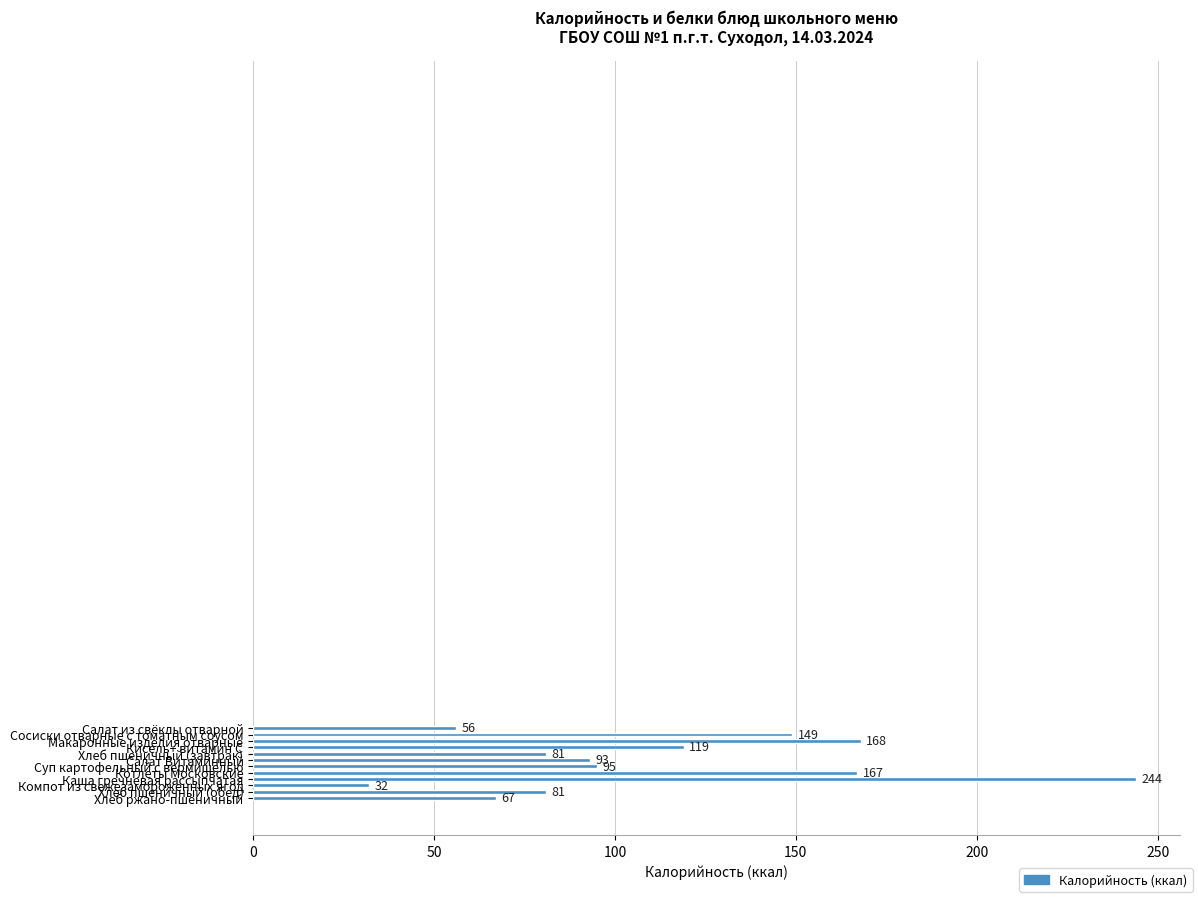

What is the difference between the second highest and minimum values?

136